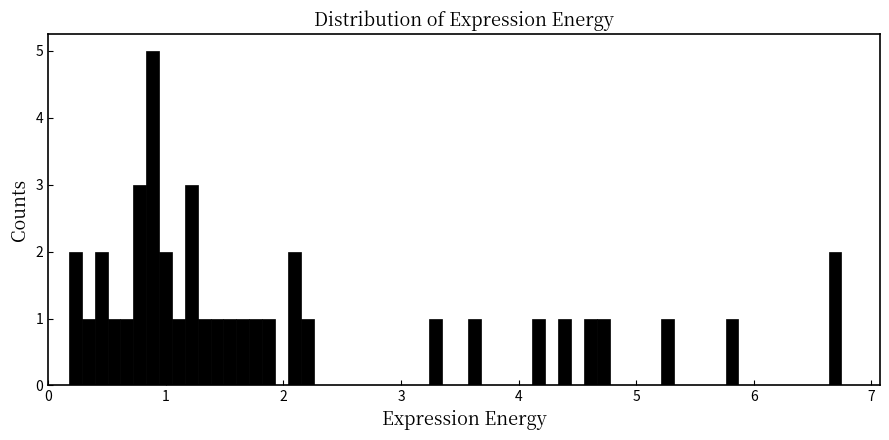

Around what value on the x-axis is the tallest bar? Give the approximate position of its centre, as read against the axis.

0.9